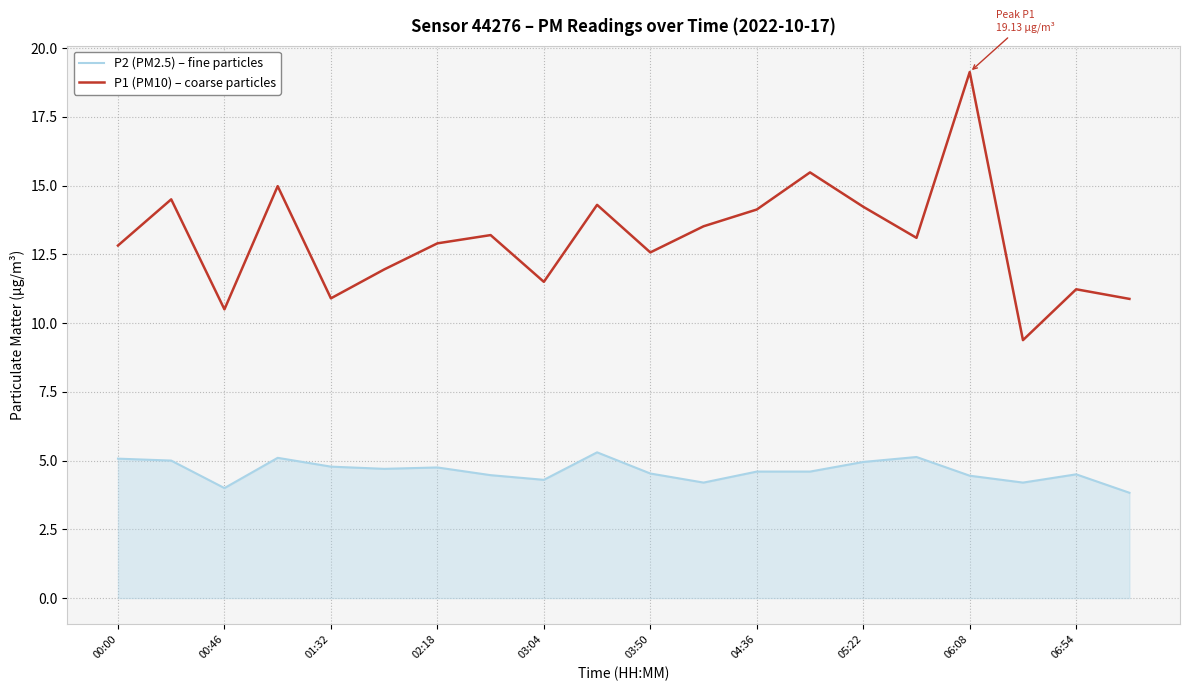

True or false: P1 (PM10) – coarse particles and P2 (PM2.5) – fine particles cross at least once.

False